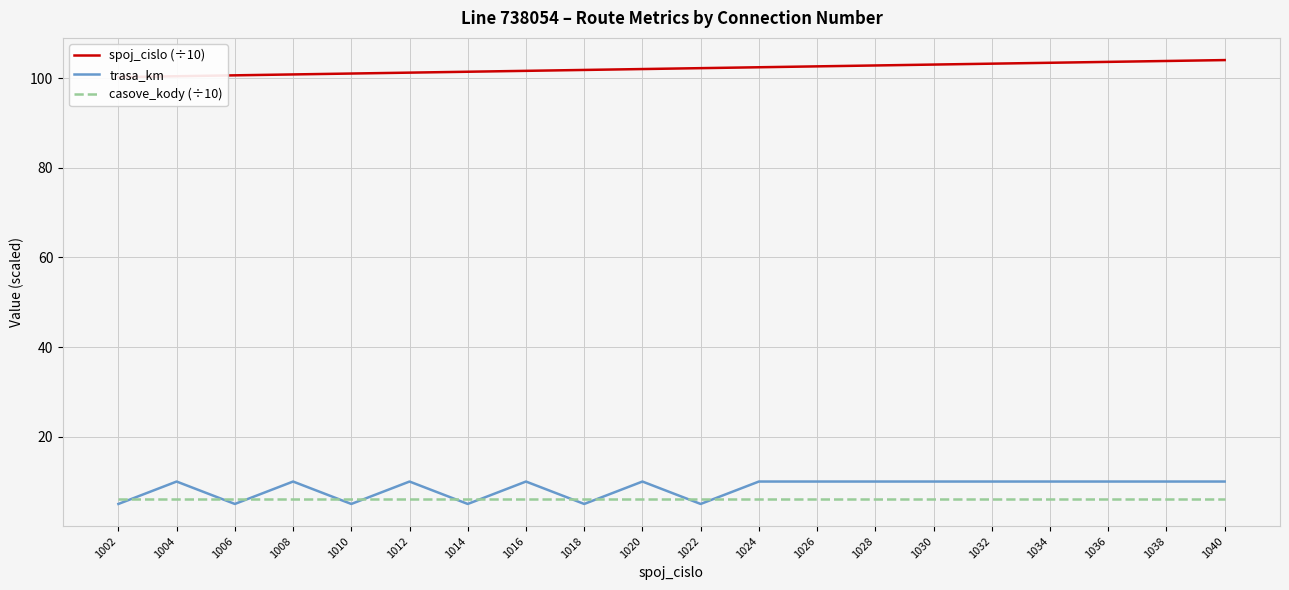

Reading left to right, transcribe all the data shown in this chart.

spoj_cislo (÷10): 100.2	100.4	100.6	100.8	101.0	101.2	101.4	101.6	101.8	102.0	102.2	102.4	102.6	102.8	103.0	103.2	103.4	103.6	103.8	104.0
trasa_km: 5.0	10.0	5.0	10.0	5.0	10.0	5.0	10.0	5.0	10.0	5.0	10.0	10.0	10.0	10.0	10.0	10.0	10.0	10.0	10.0
casove_kody (÷10): 6.0	6.0	6.0	6.0	6.0	6.0	6.0	6.0	6.0	6.0	6.0	6.0	6.0	6.0	6.0	6.0	6.0	6.0	6.0	6.0